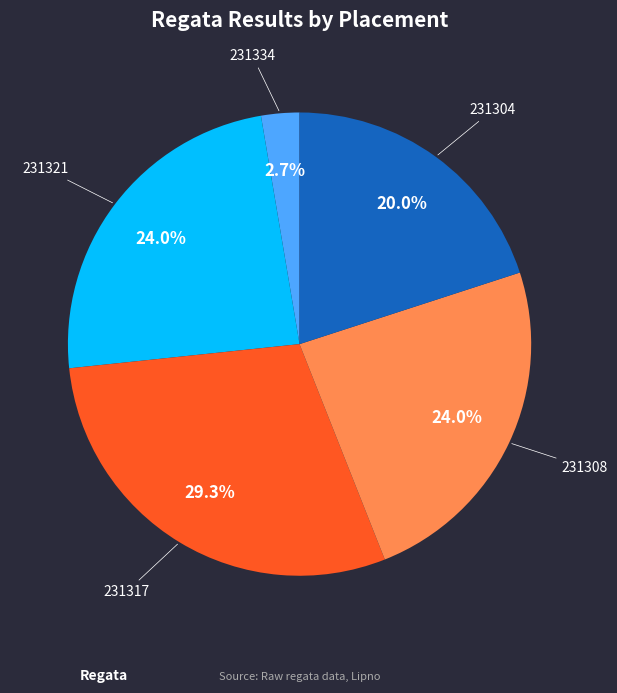

Does any single category account for the majority?

No